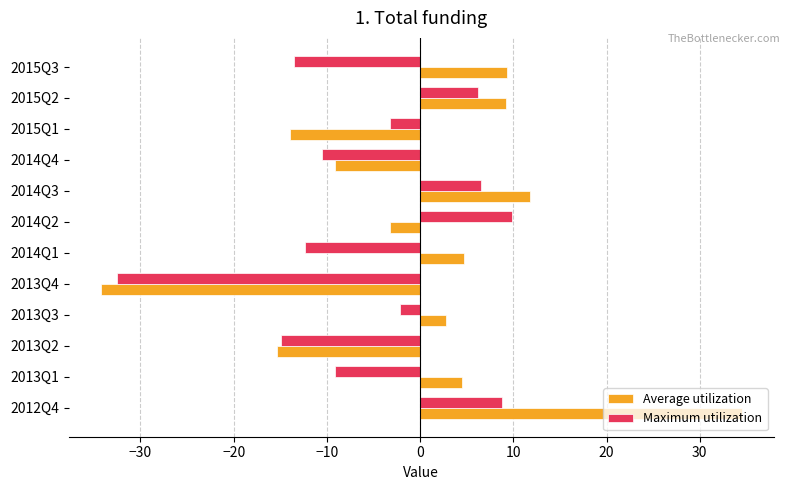

Which category has the lowest value in the Average utilization series?

2013Q4